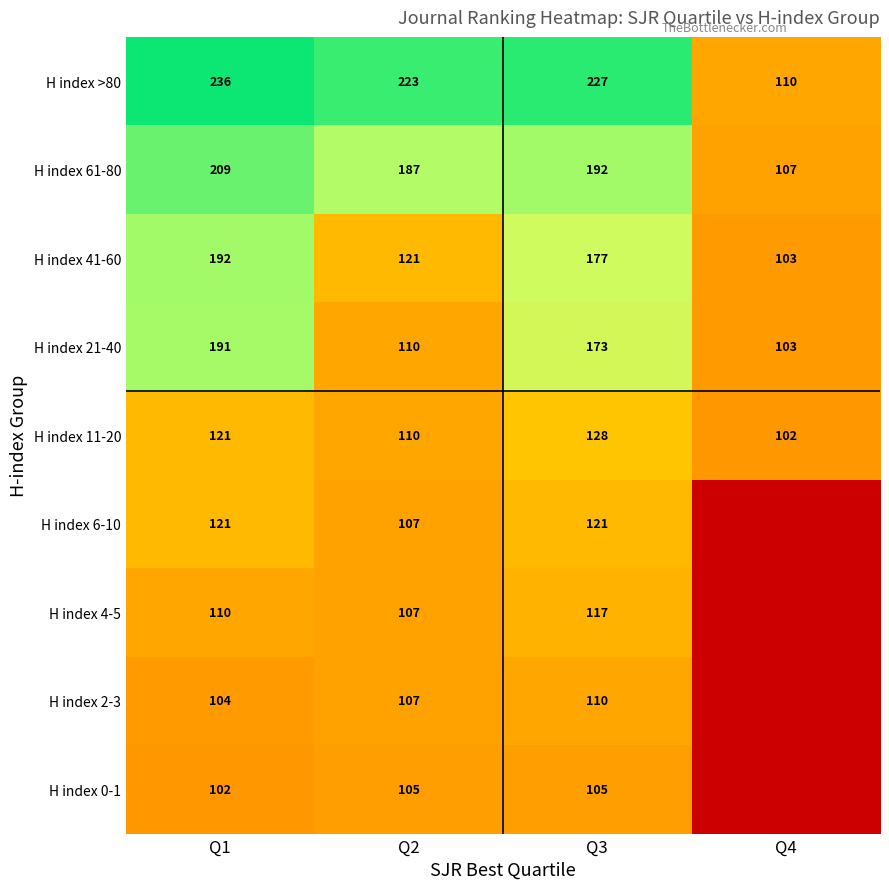

Is it true that H index 11-20 equals 102 at Q4?

True